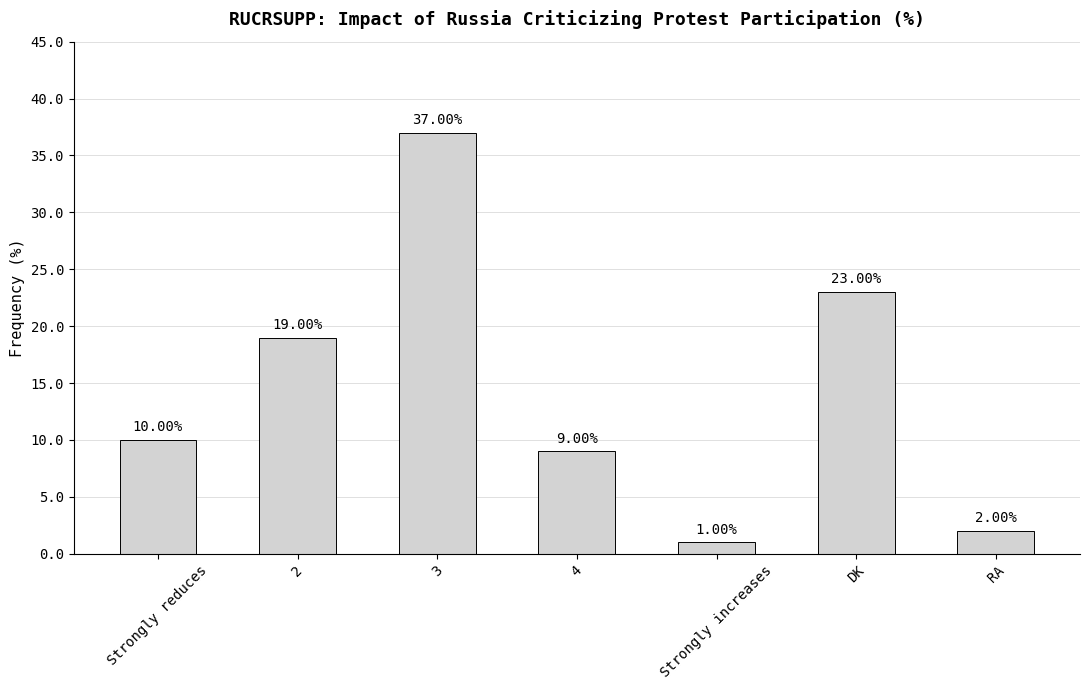

What is the change in value from Strongly reduces to 2?

+9